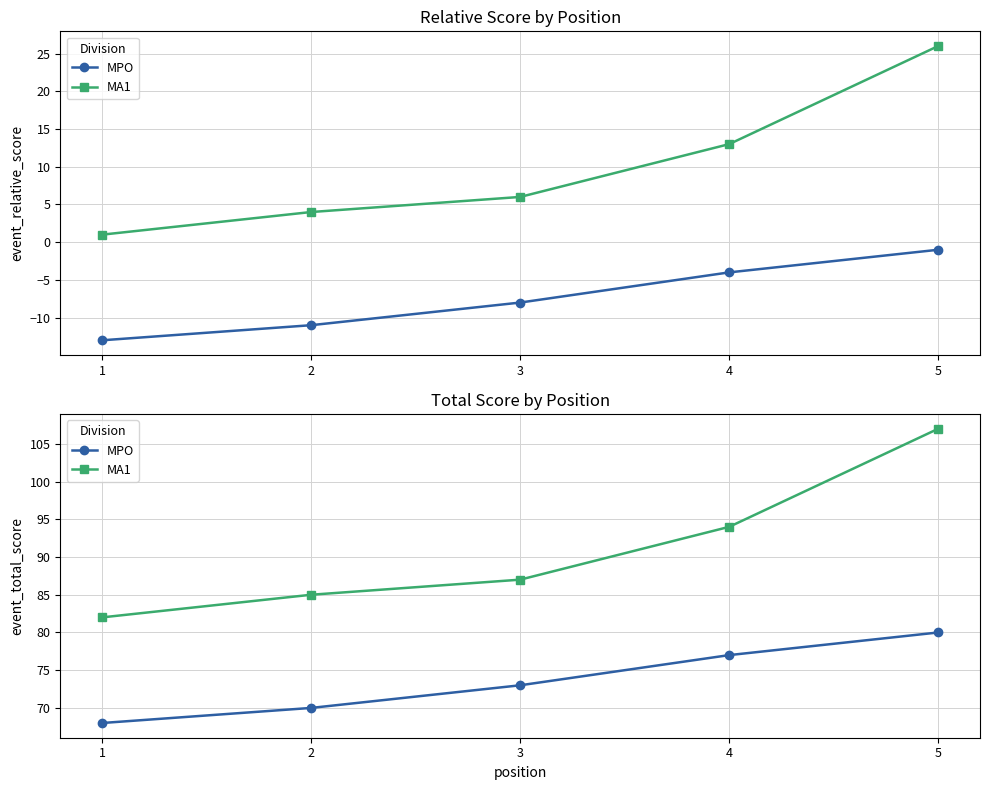

How many series are shown in this chart?

2